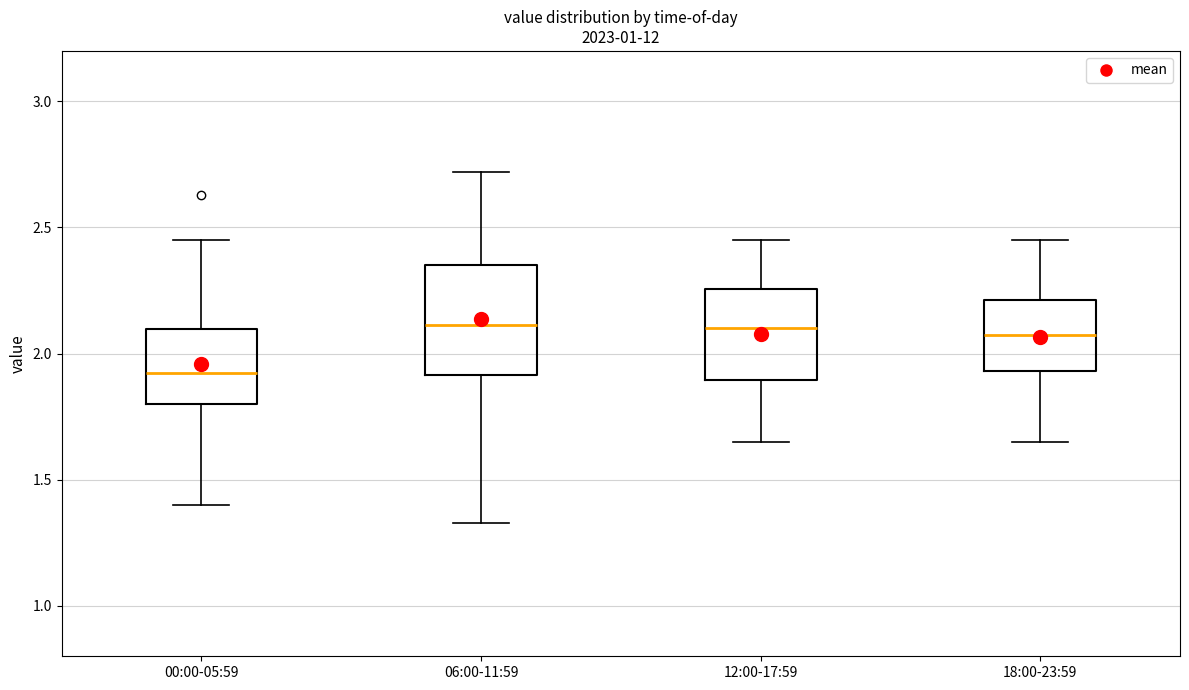

Reading left to right, read every box against the y-axis: the position of its median line, the range the box covers, and the ends of its whiskers. The values are not printed on the chart, so give them approximately, as read against the axis.

00:00-05:59: median 1.95, box 1.80 to 2.10, whiskers 1.40 to 2.45
06:00-11:59: median 2.10, box 1.90 to 2.35, whiskers 1.35 to 2.70
12:00-17:59: median 2.10, box 1.90 to 2.25, whiskers 1.65 to 2.45
18:00-23:59: median 2.10, box 1.95 to 2.20, whiskers 1.65 to 2.45